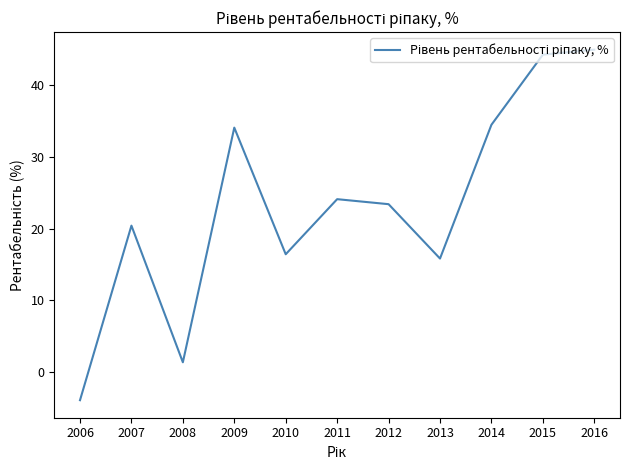

What is the greatest value displayed?

45.0